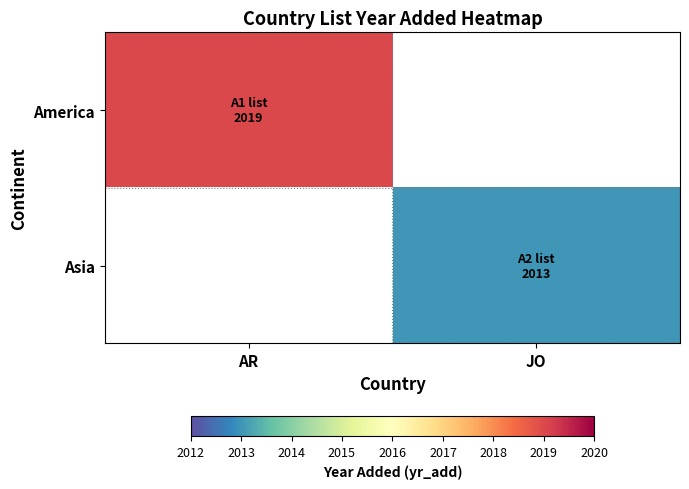

At how many categories does at least one series exceed 2017?

1